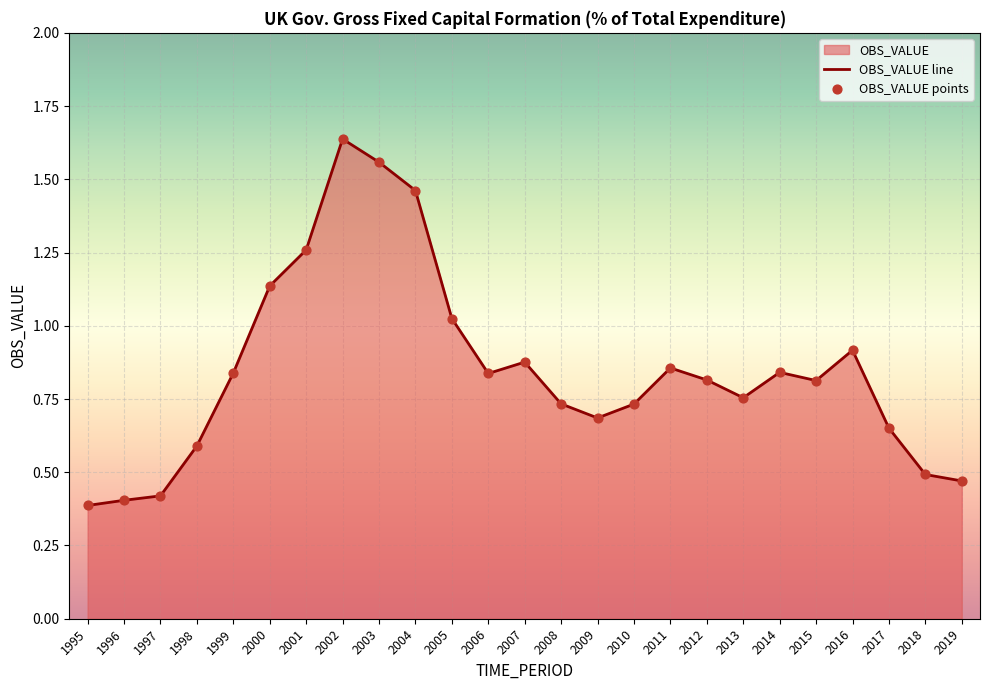

Between 2019 and 2009, which is larger?

2009